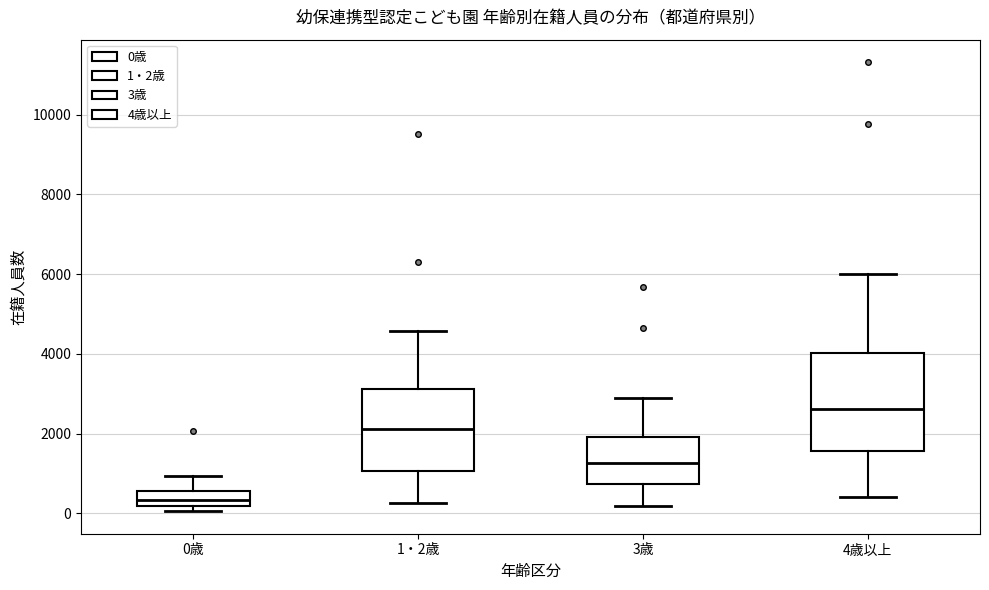

Which box's median line is the highest?

4歳以上